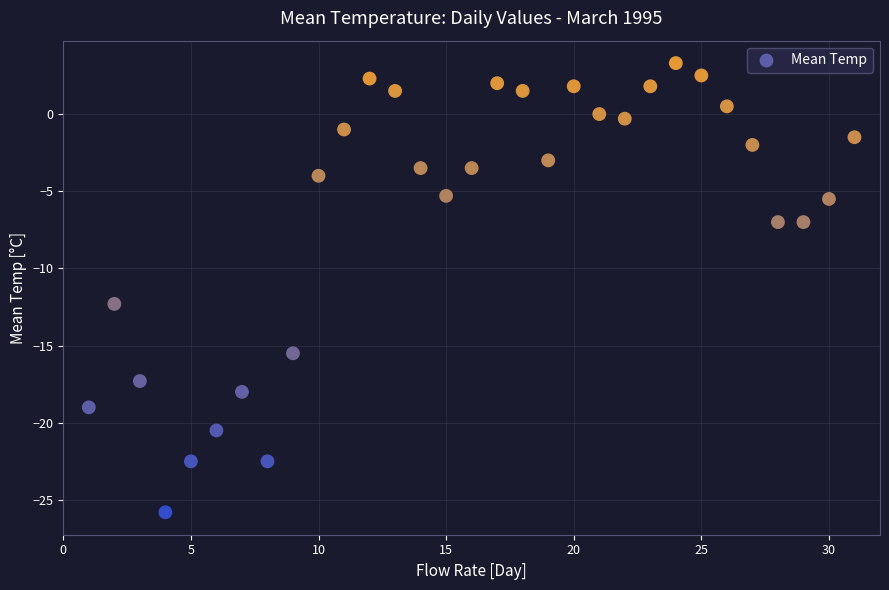

What is the range of Y values (max minus min)?

29.1